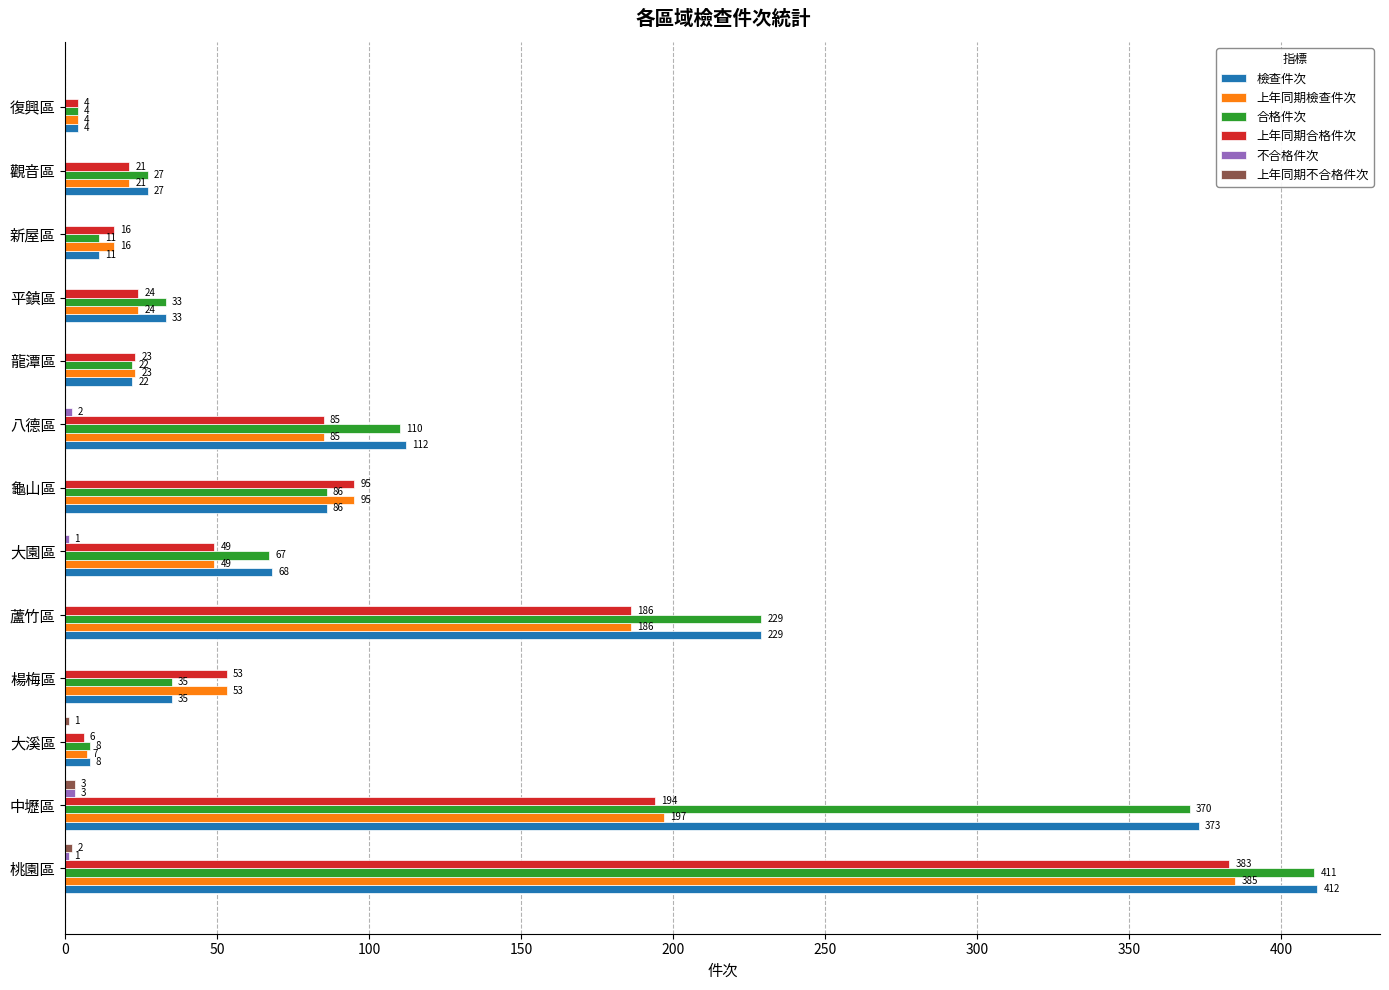

Count the number of data series in this chart.

6